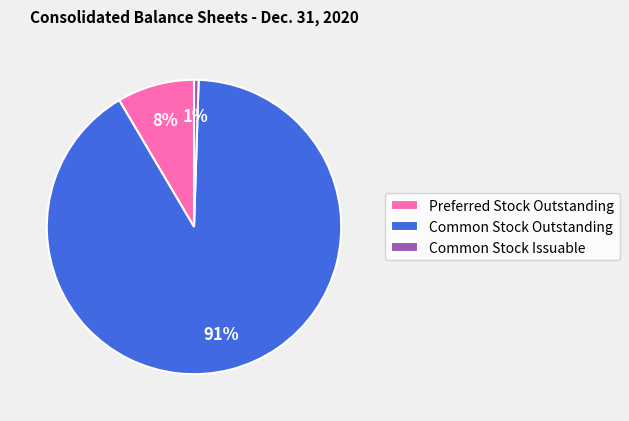

To the nearest percent, what portion does Common Stock Issuable represent?

1%